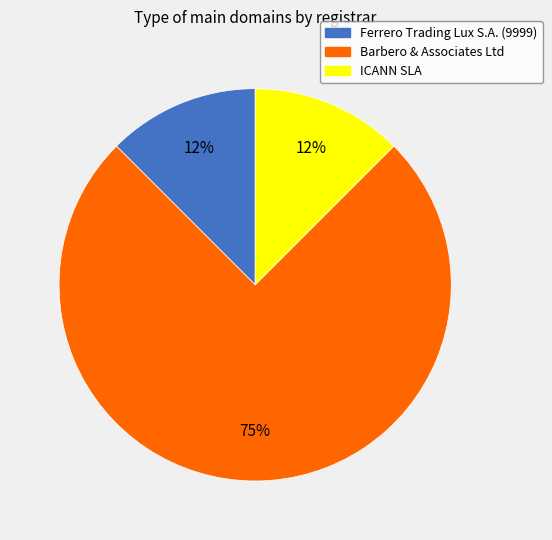

Which has a higher value, Barbero & Associates Ltd or Ferrero Trading Lux S.A. (9999)?

Barbero & Associates Ltd